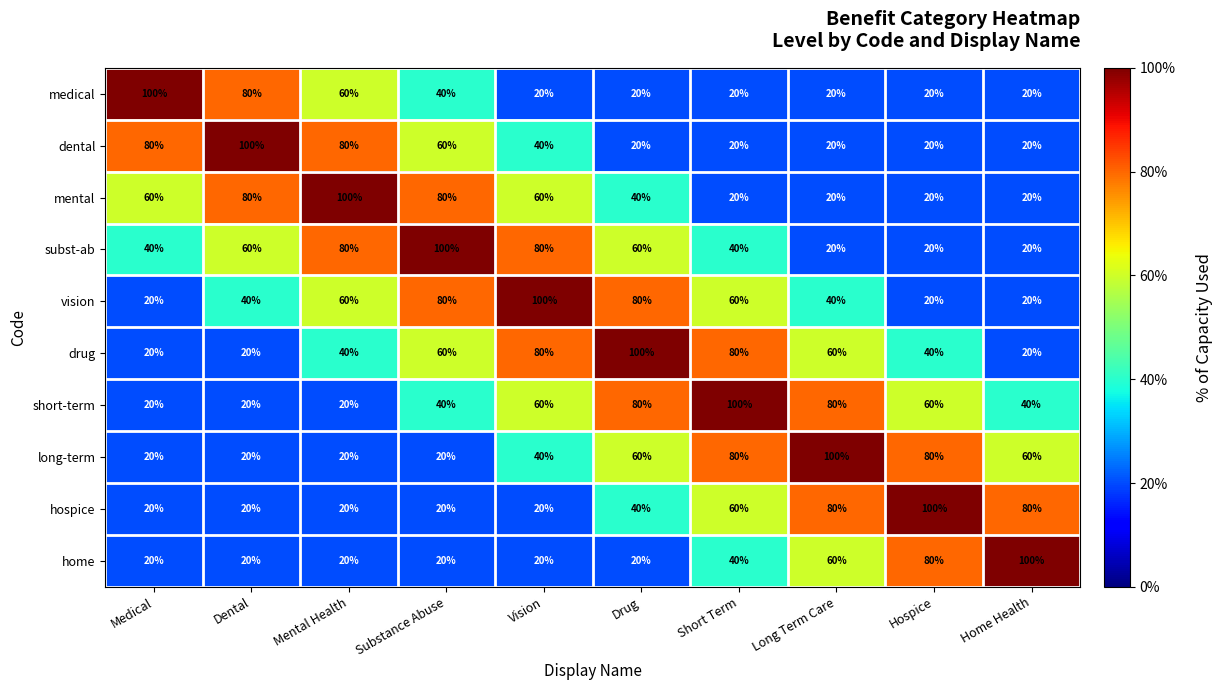

What is the difference between the highest and lowest values at Drug?

80